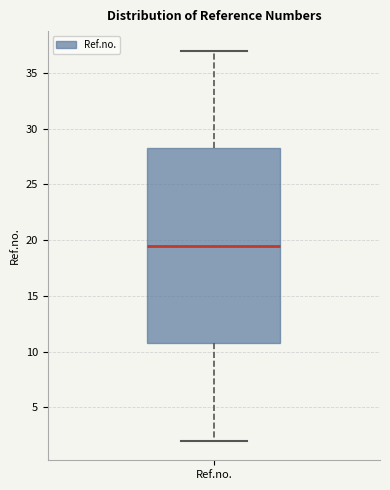

Transcribe this box plot: give where the median line is, the range the box spans, and where the two whiskers end, as read against the y-axis. The values are not printed on the chart, so give them approximately, as read against the axis.

median 19.5, box 11.0 to 28.5, whiskers 2.0 to 37.0